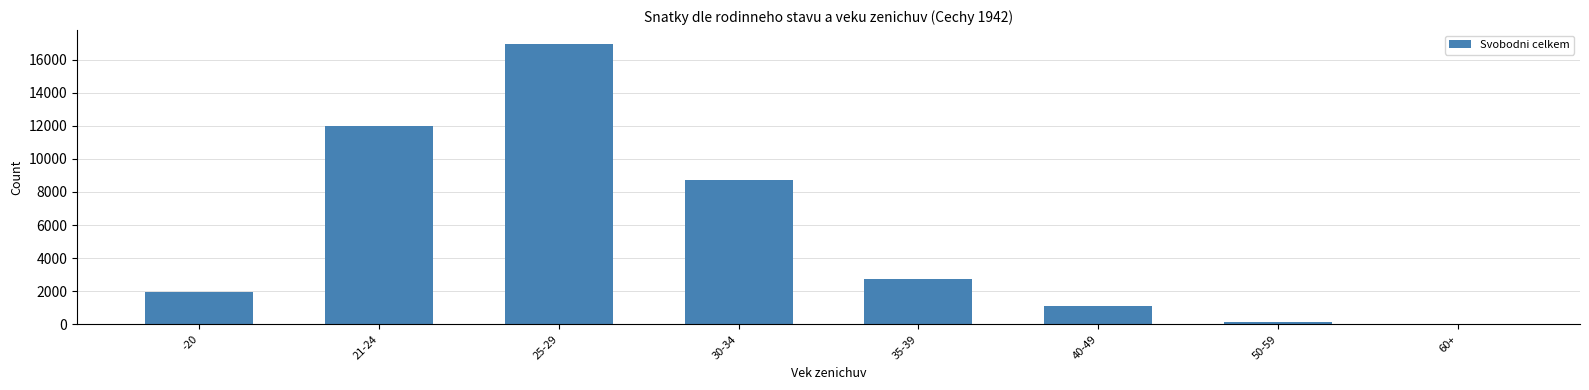

Reading left to right, extract all data points from this chart.

-20=1978	21-24=11972	25-29=16936	30-34=8709	35-39=2714	40-49=1117	50-59=128	60+=23